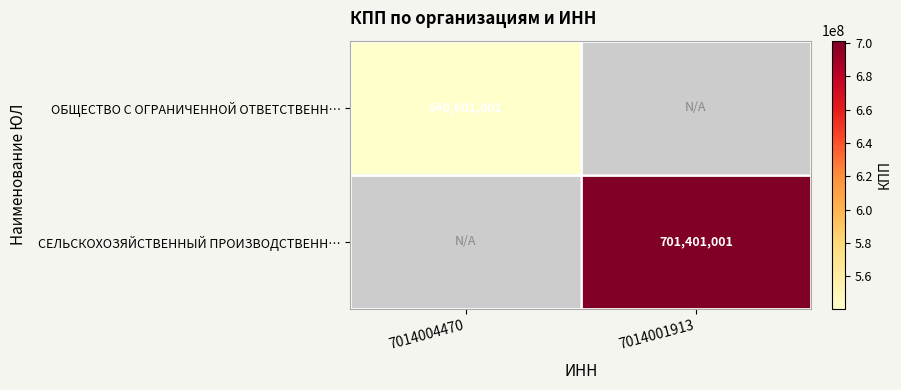

Is it true that СЕЛЬСКОХОЗЯЙСТВЕННЫЙ ПРОИЗВОДСТВЕНН… equals 410846649 at 7014001913?

False